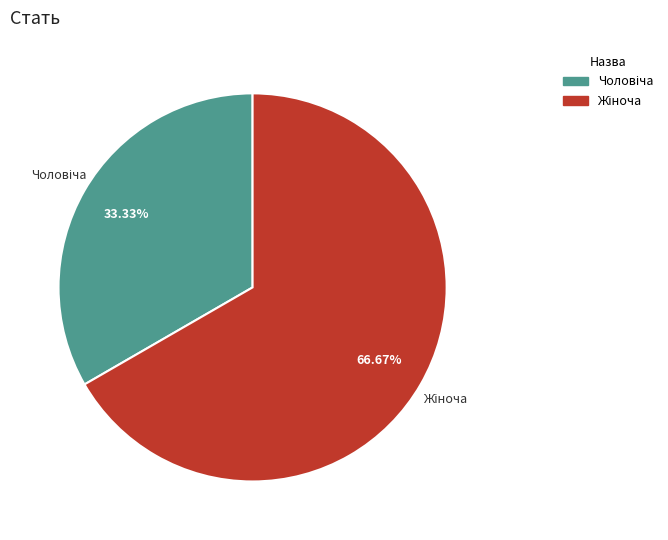

Is there a majority slice in this chart?

Yes